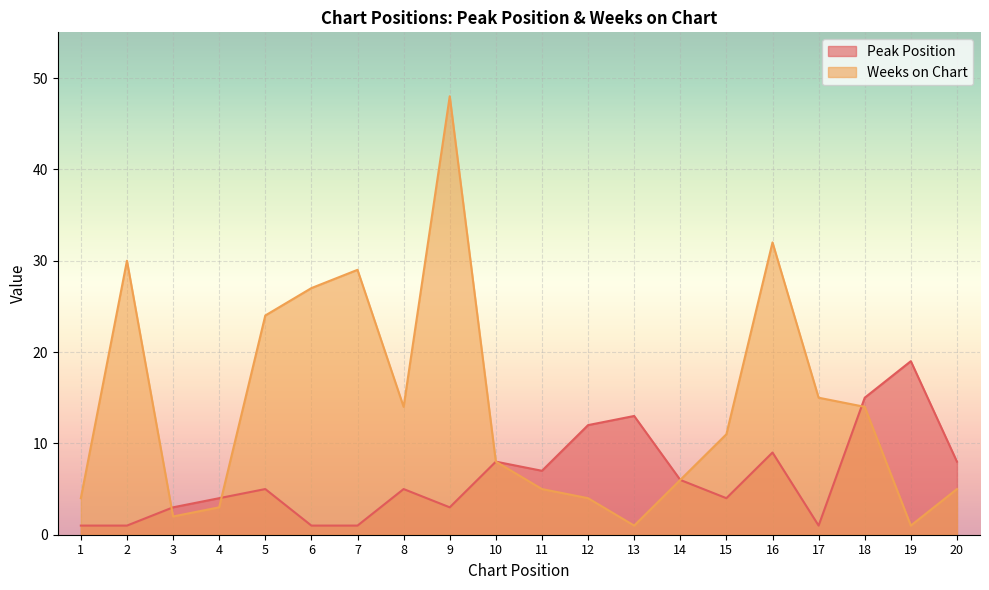

After their last crossing, which series has the higher values: Weeks on Chart or Peak Position?

Peak Position